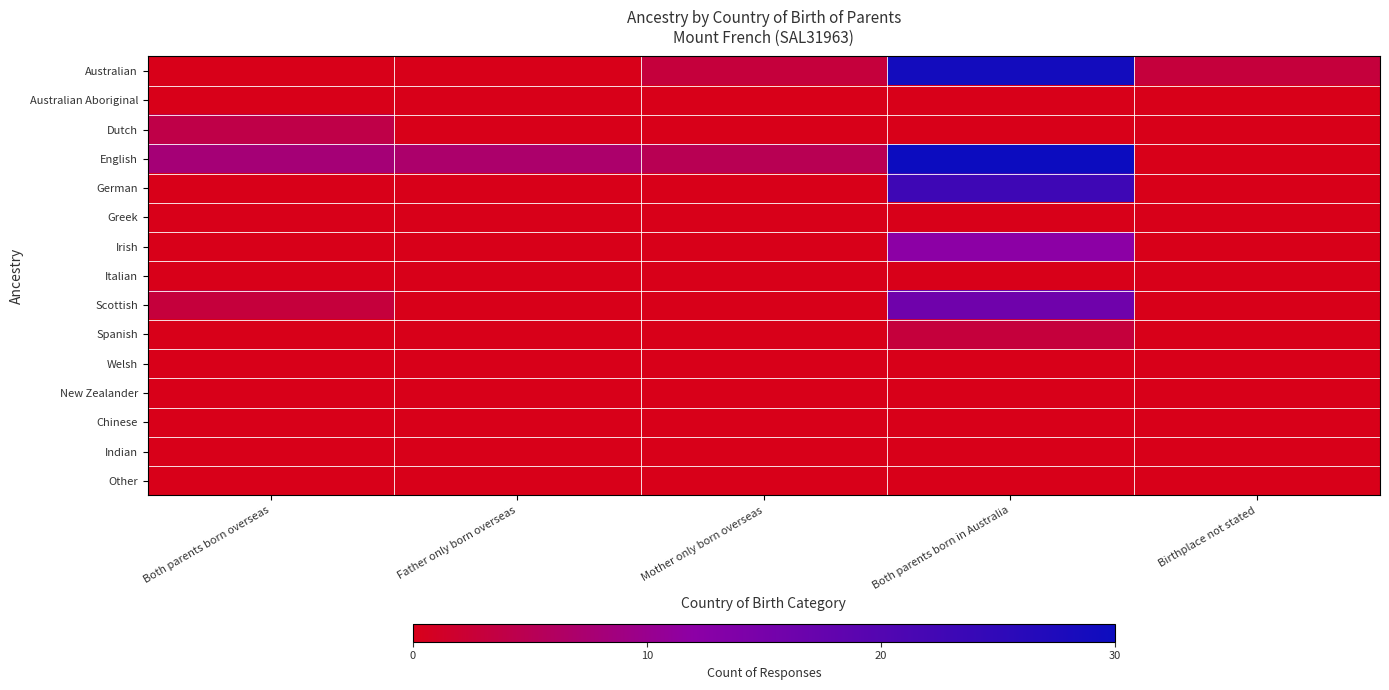

What is the spread (max minus min) of values at Both parents born overseas?

8